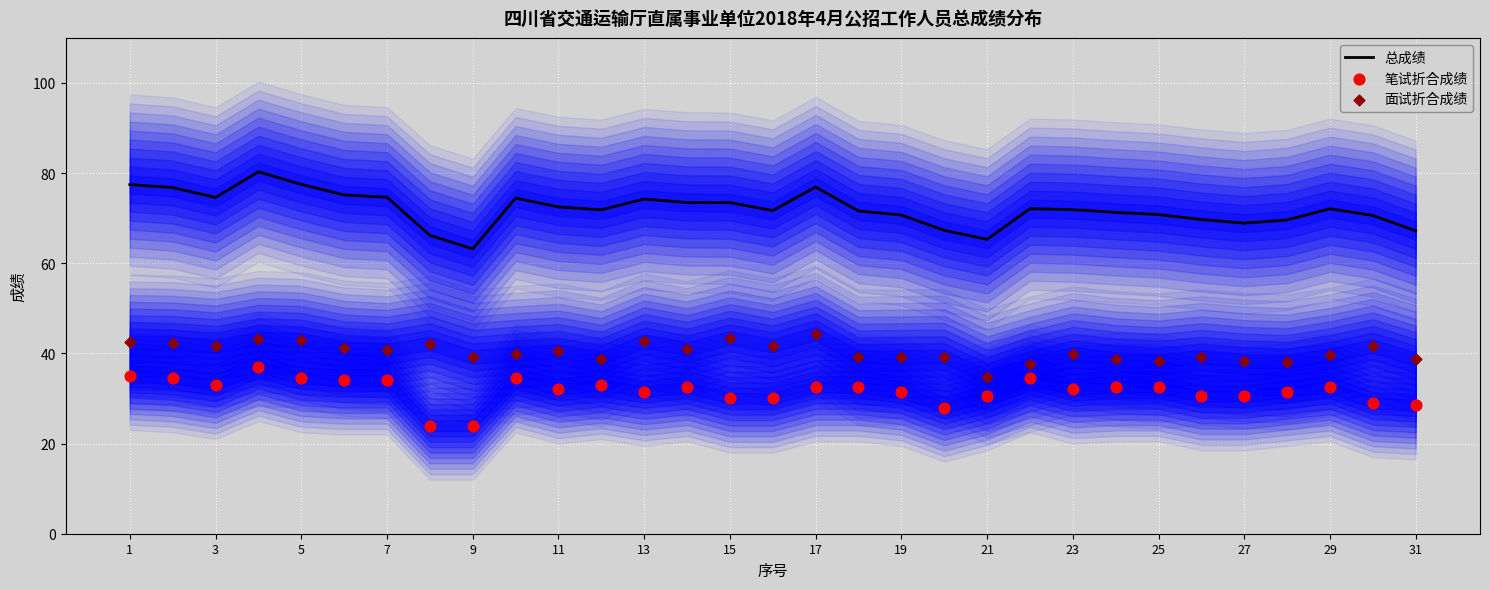

The 总成绩 series shows 76.9 at 17. True or false?

True